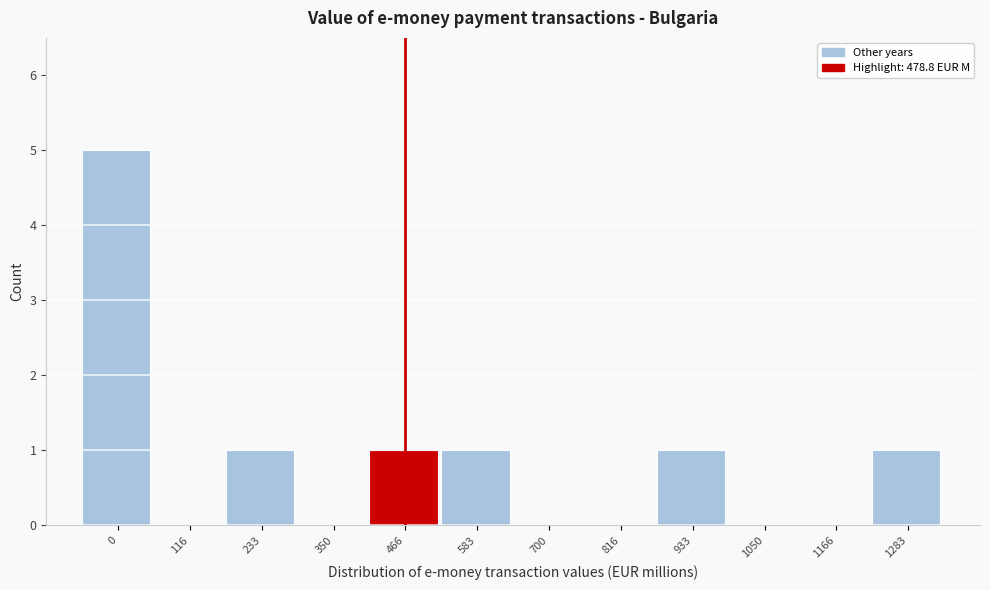

Reading left to right, transcribe all the data shown in this chart.

0=5	116=0	233=1	350=0	466=1	583=1	700=0	816=0	933=1	1050=0	1166=0	1283=1